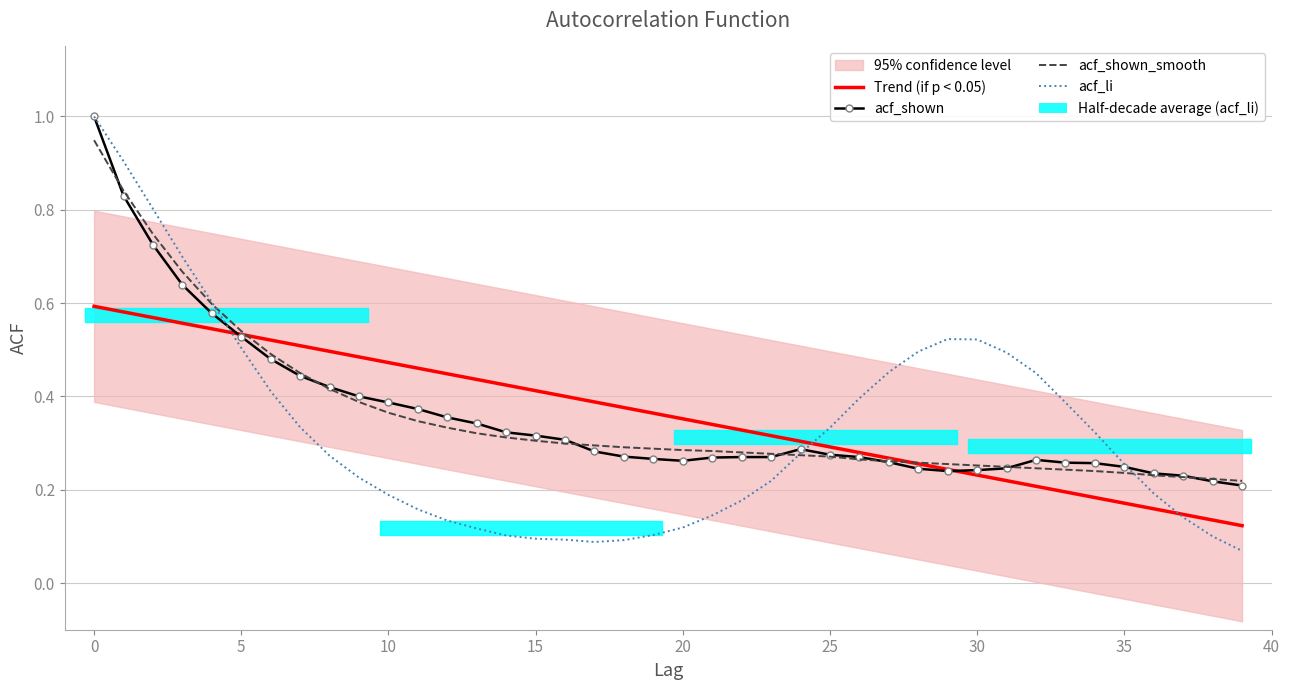

Which category has the lowest value in the Trend (if p < 0.05) series?

39